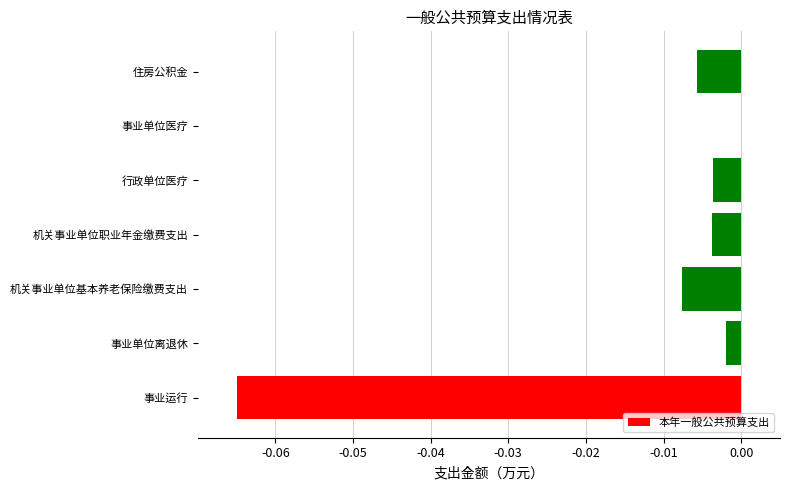

The chart shows a value of -0.0 at 事业单位离退休. True or false?

True